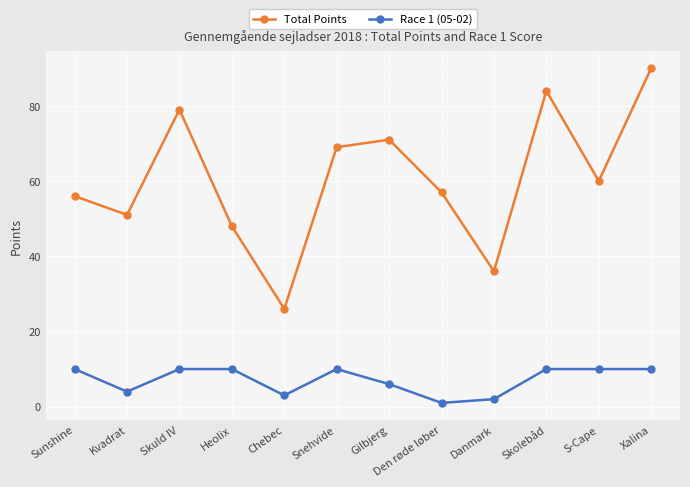

How many data points in Total Points are less than 60?

6